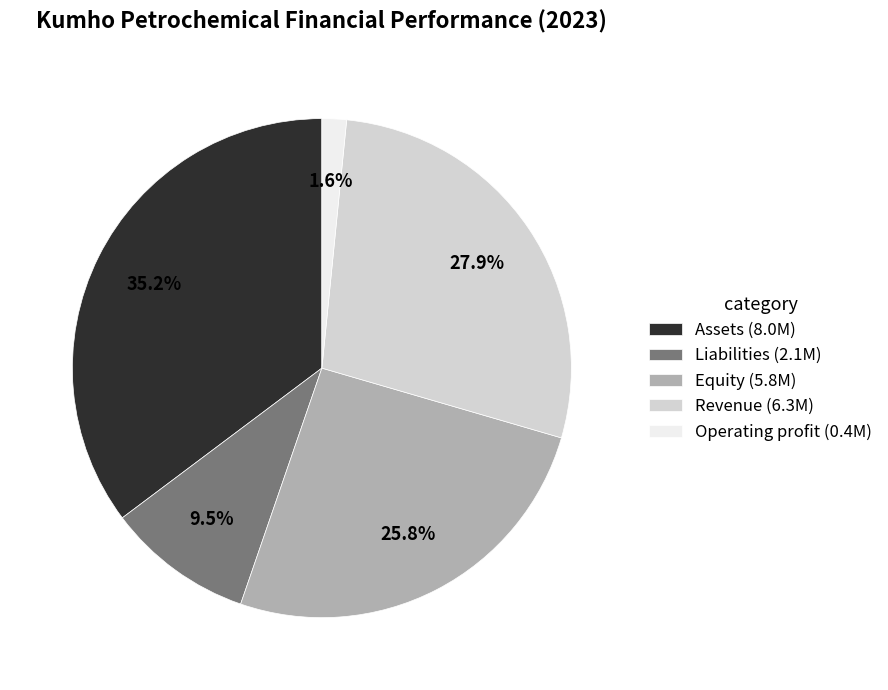

To the nearest percent, what is the difference between the Liabilities and Revenue slice percentages?

18%